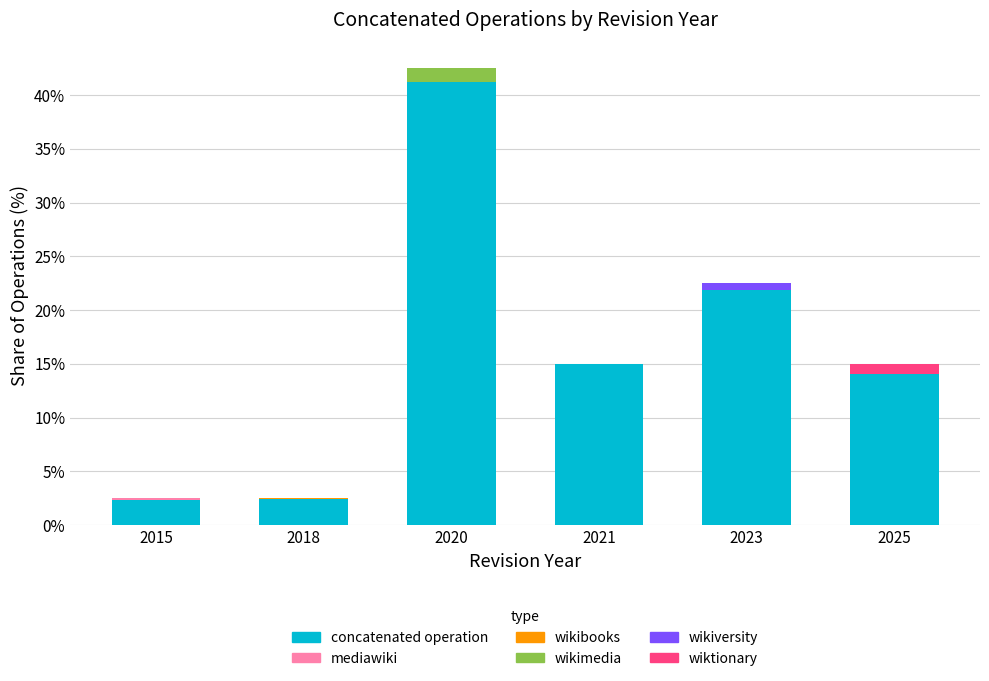

What is the difference between the maximum and second lowest values?

38.8